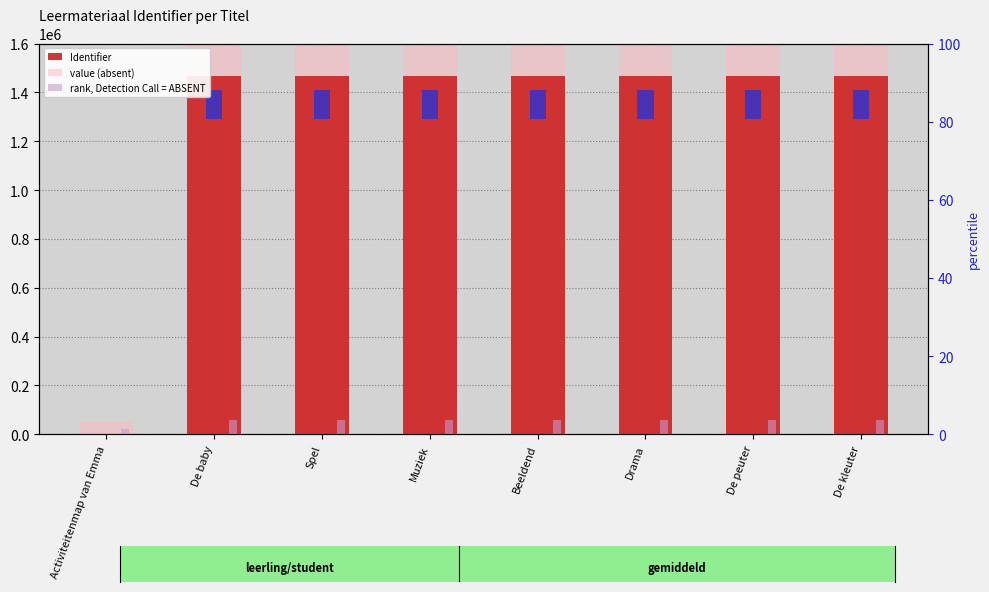

Does the chart contain stacked bars?

No